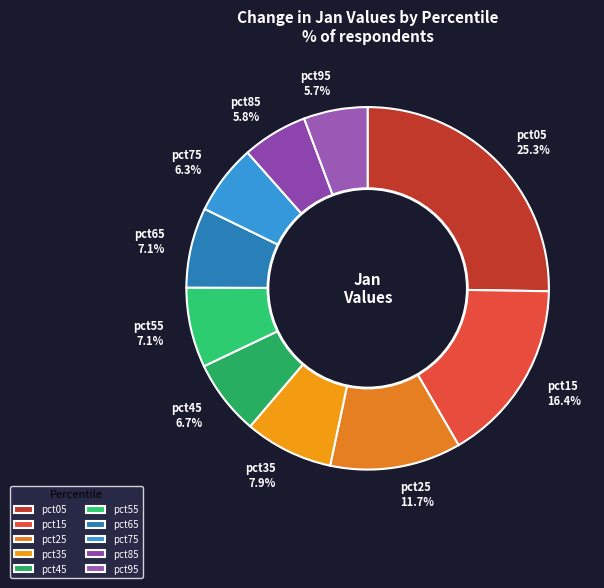

Is it true that pct75 is 1% of the pie?

False